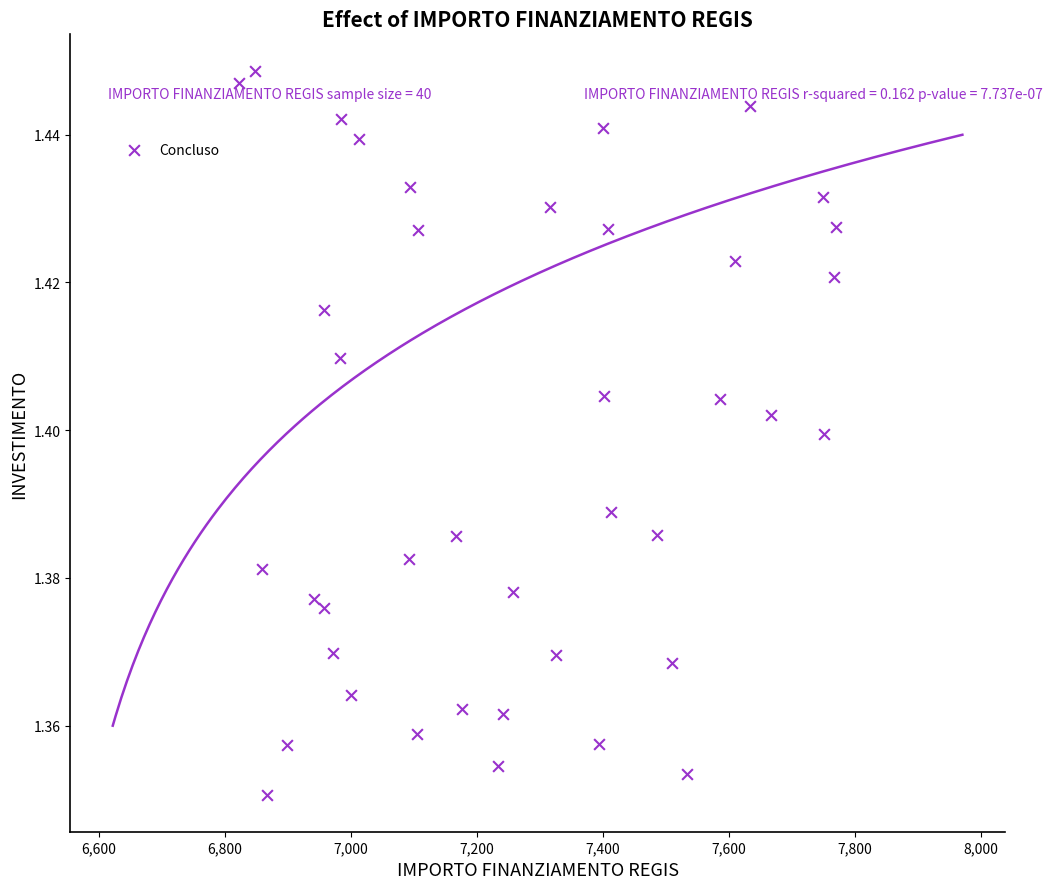

What is the range of X values (max minus min)?

949.3